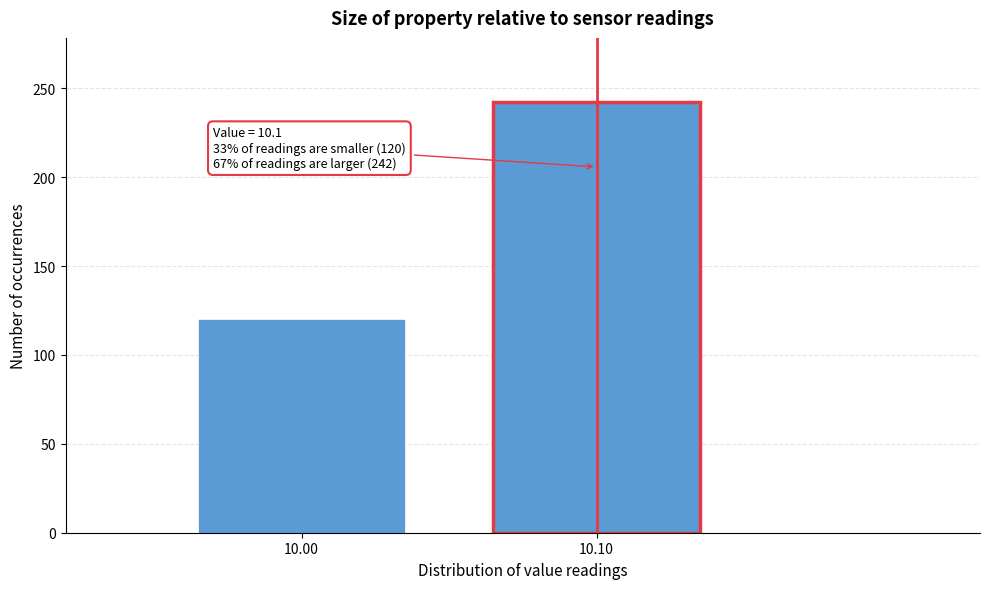

Reading left to right, list all the values displayed in this chart.

120	242